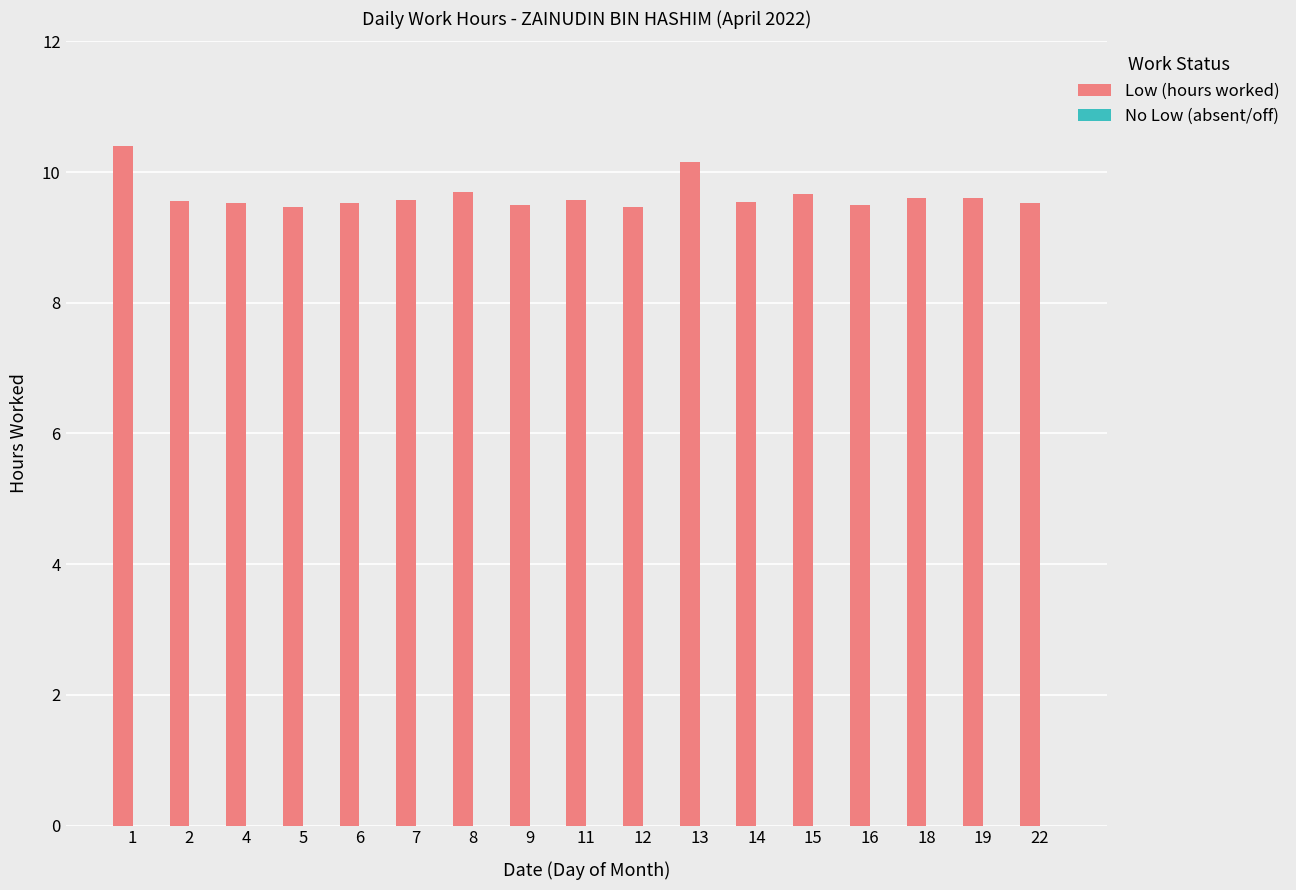

What is the difference between the maximum and minimum values?

0.9